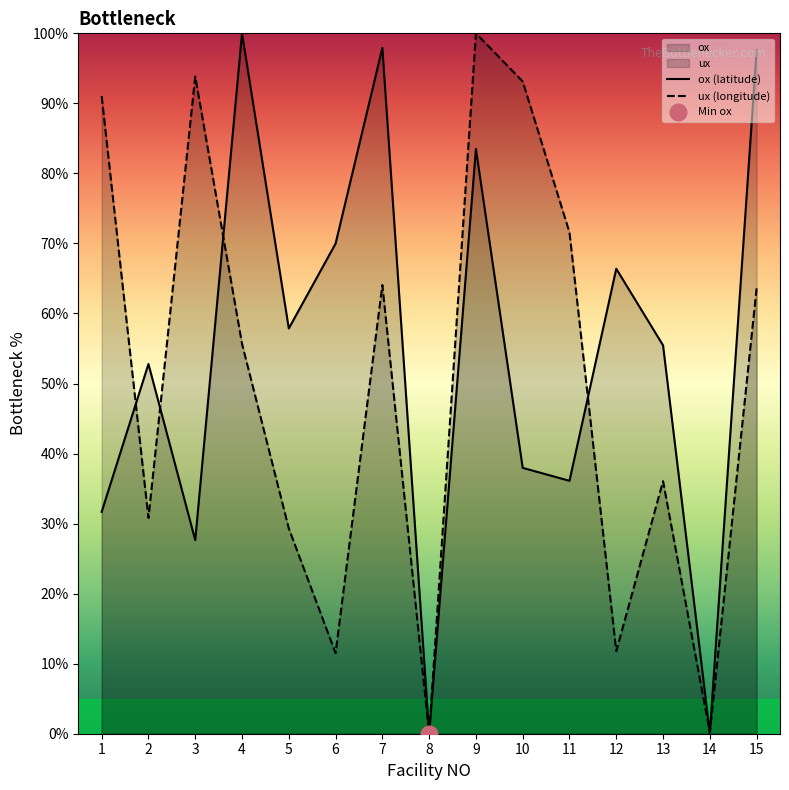

What is the value of the ux (longitude) point at the 13th from the left?

36.1